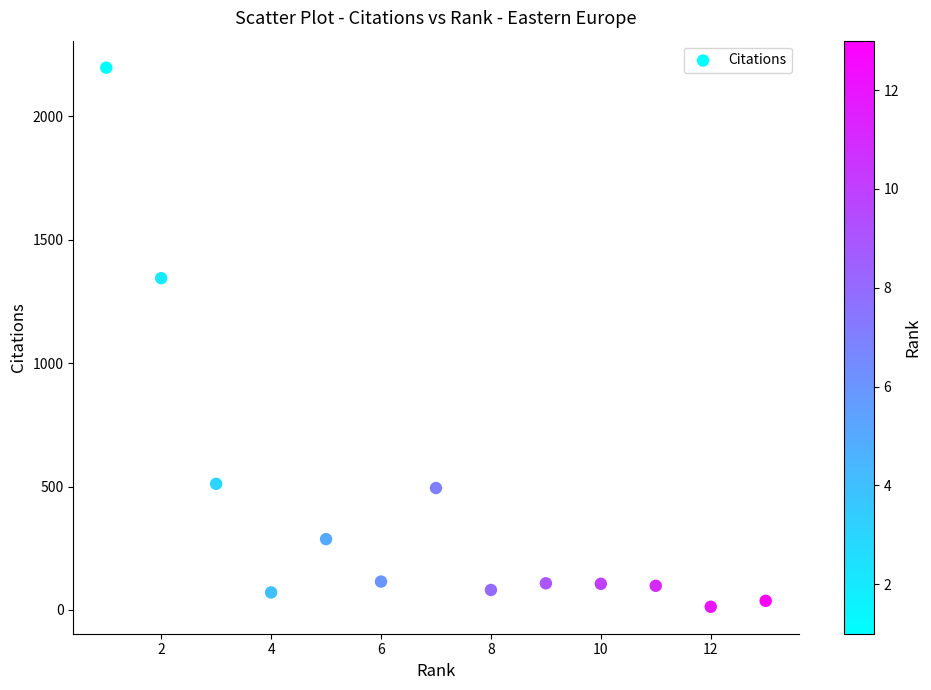

What is the range of Y values (max minus min)?

2184